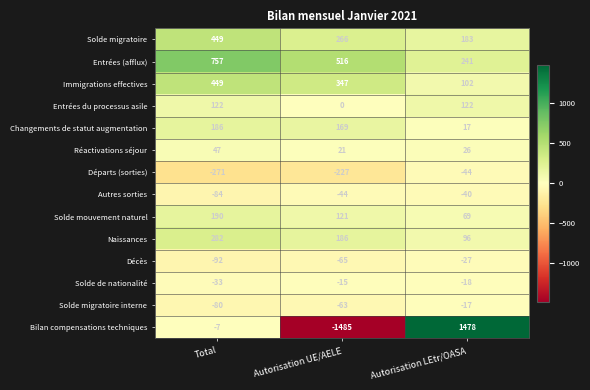

What is the difference between the Réactivations séjour values at Autorisation LEtr/OASA and Autorisation UE/AELE?

5